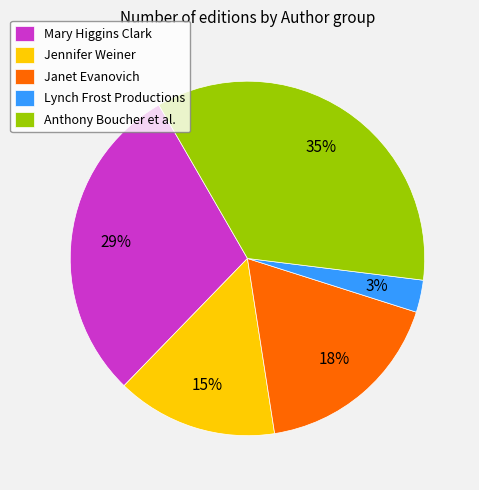

Does Mary Higgins Clark represent more than half of the total?

No